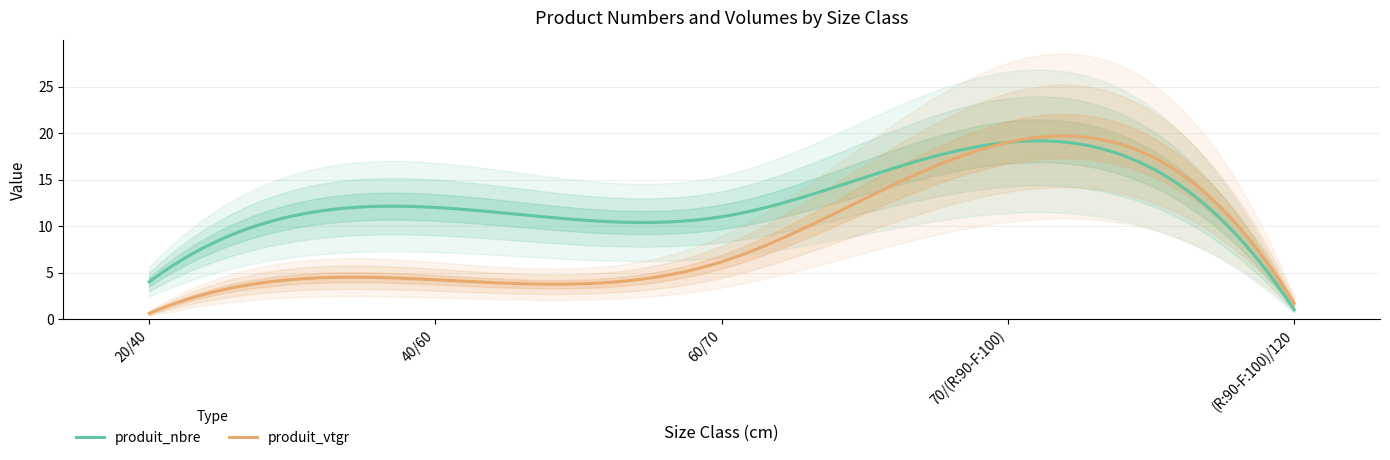

Which category has the lowest value across all series?

20/40